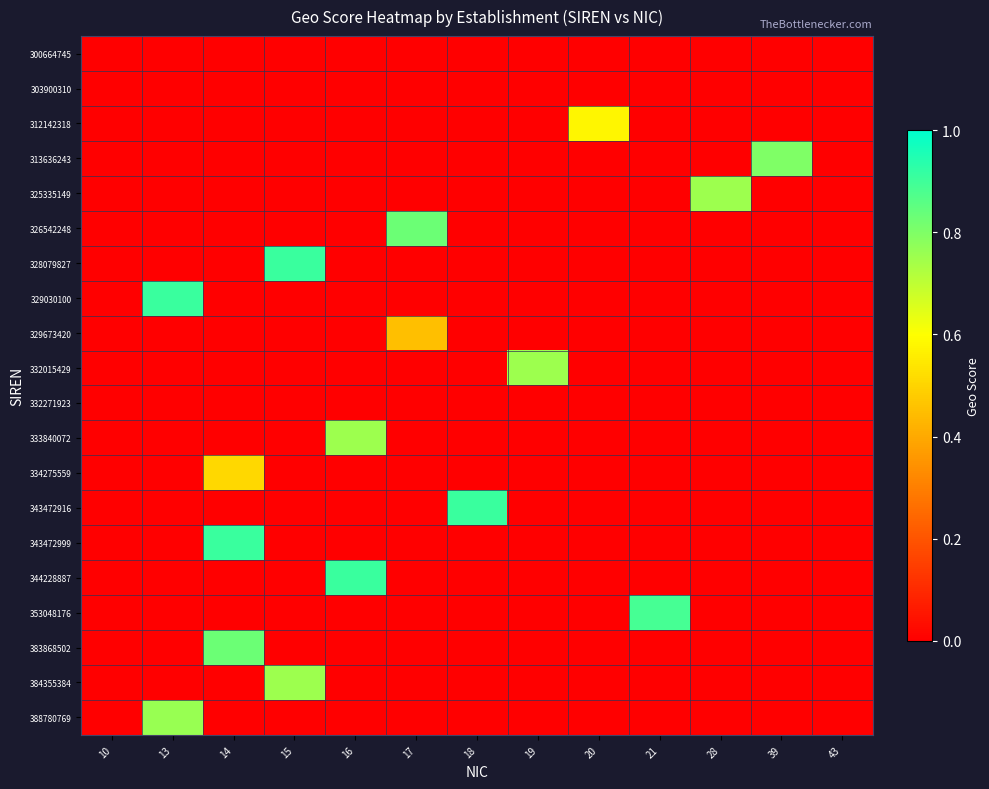

Between 21 and 13, which is larger?

21